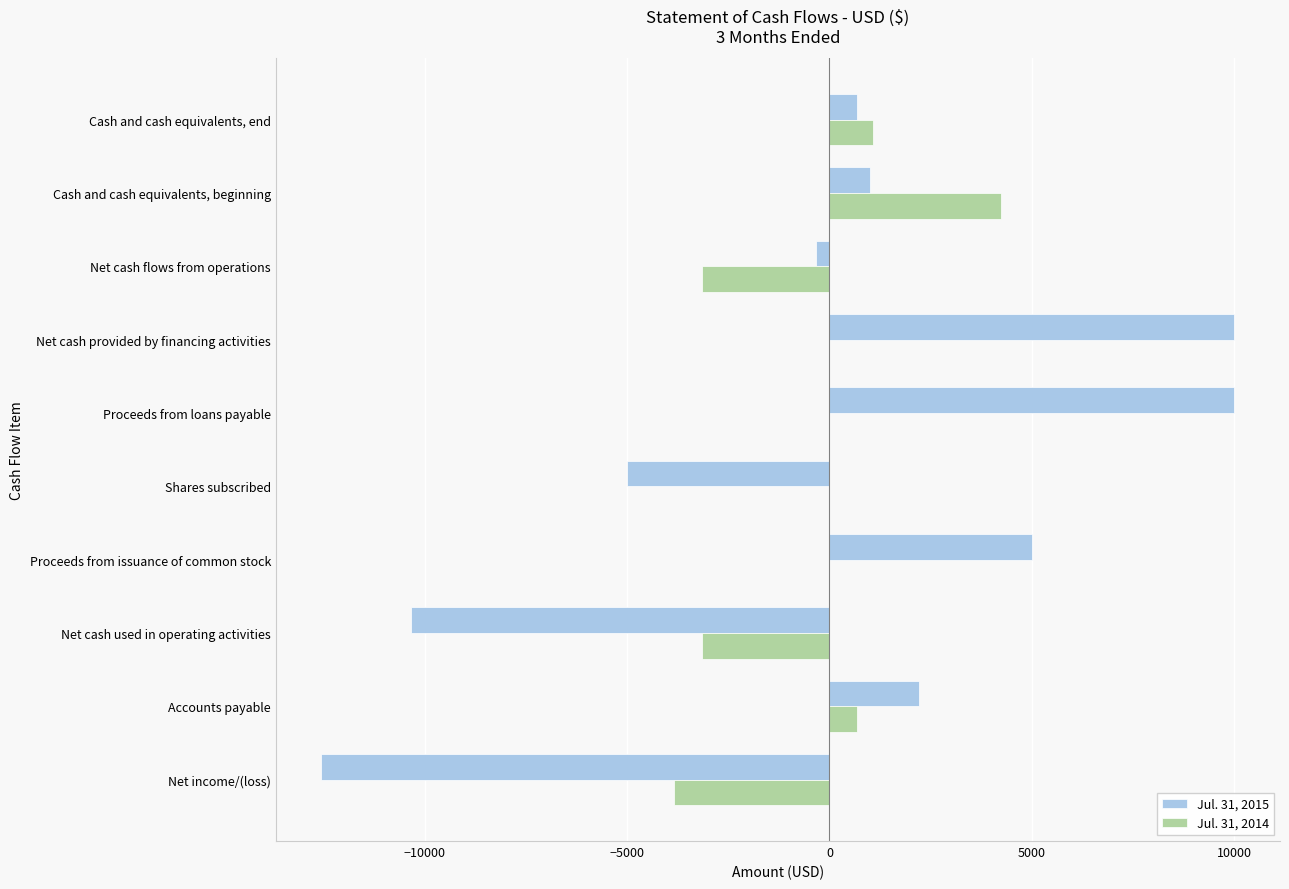

What is the sum of the Jul. 31, 2015 values at Accounts payable and Shares subscribed?

-2782